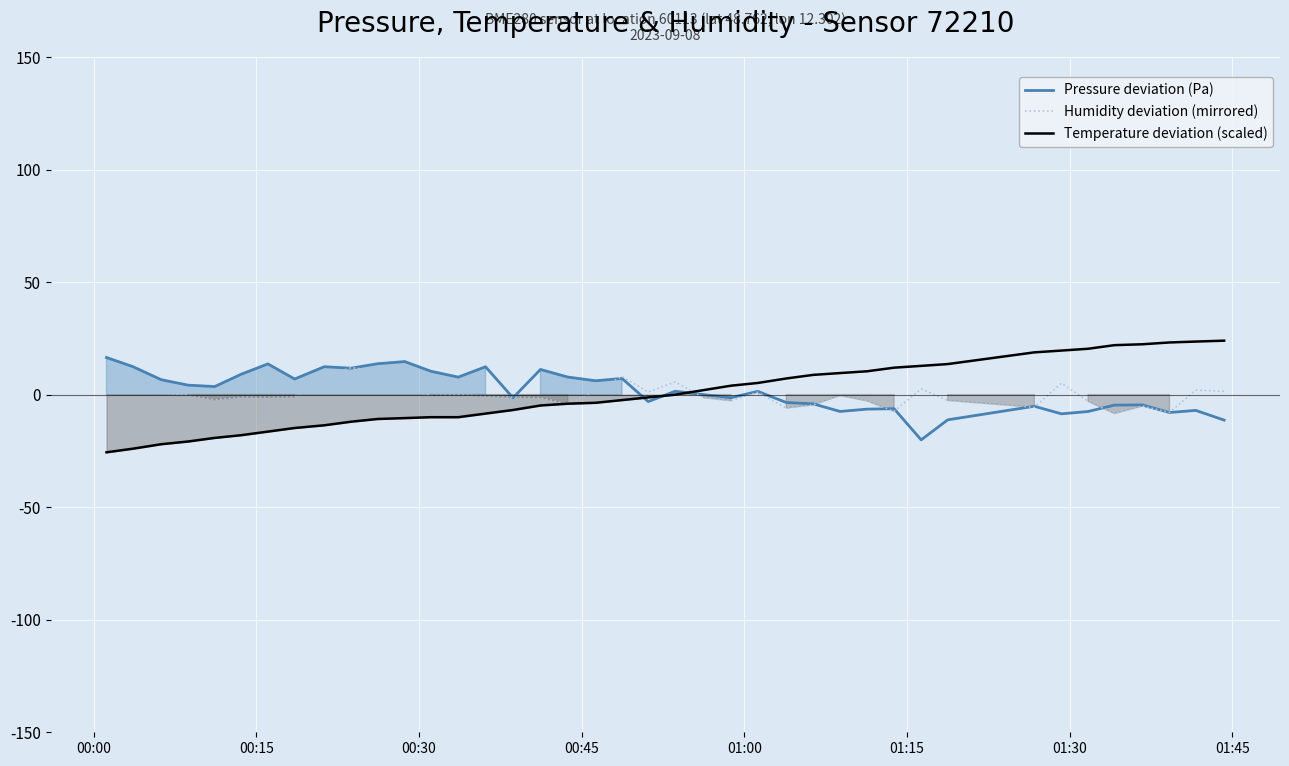

What is the lowest value of the Humidity deviation (mirrored) series?

-8.4